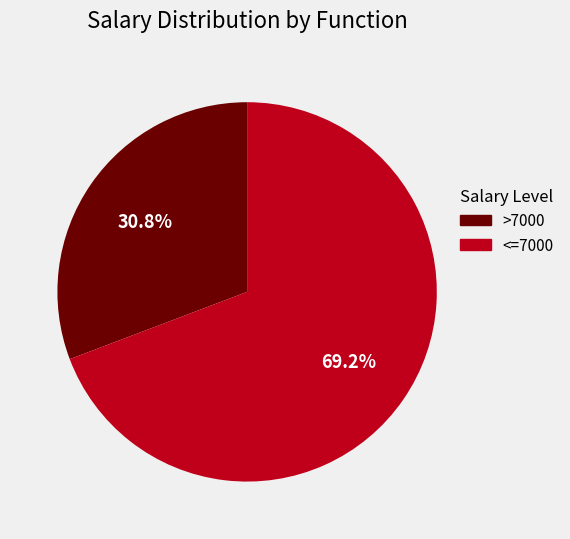

Is there a majority slice in this chart?

Yes